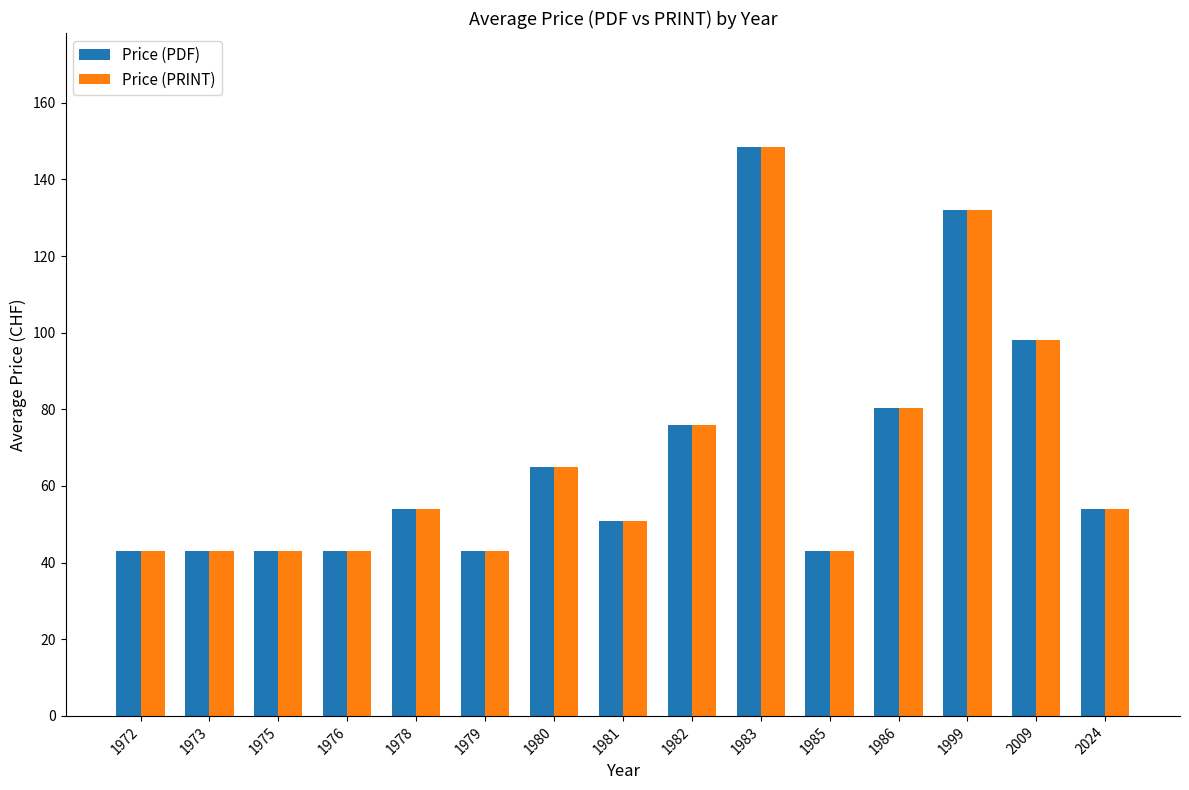

What is the difference between the second highest and minimum values in the Price (PRINT) series?

89.0